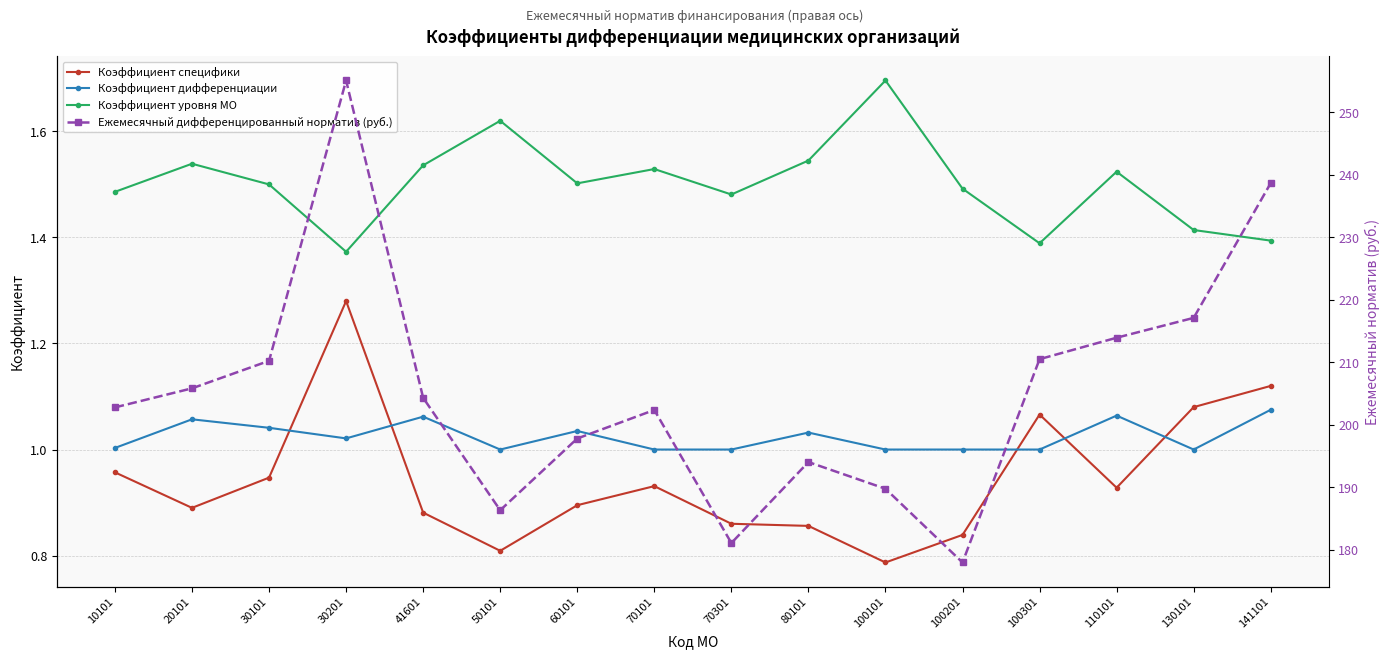

What is the approximate value of Коэффициент дифференциации at 70101?

1.0